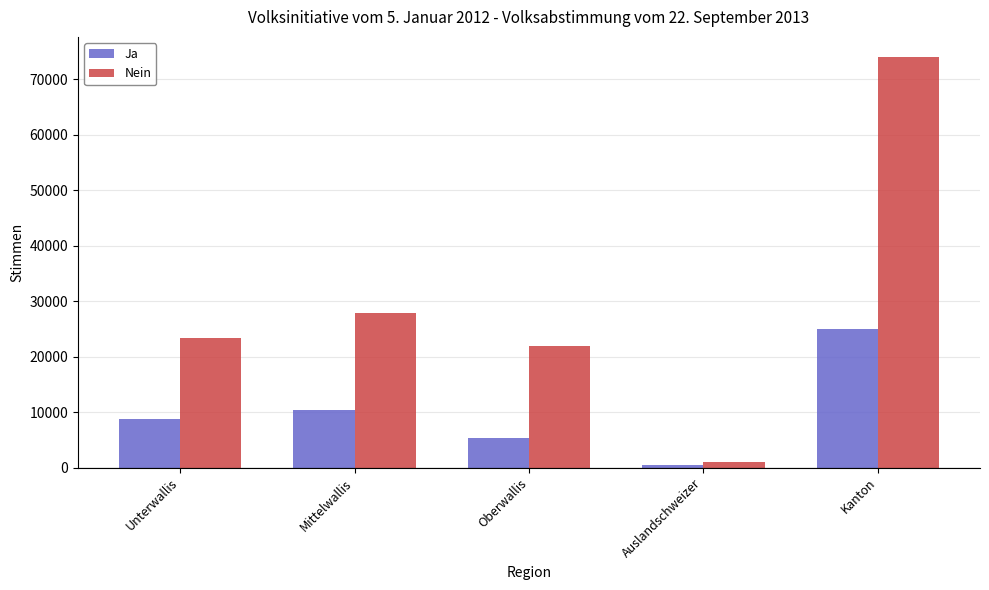

What is the difference between the maximum and second lowest values in the Nein series?

52071